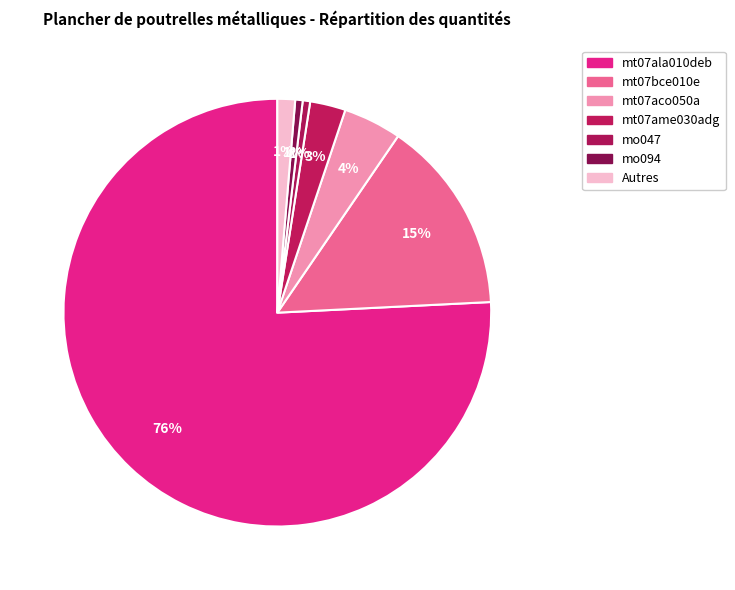

Count the number of slices in the pie.

7